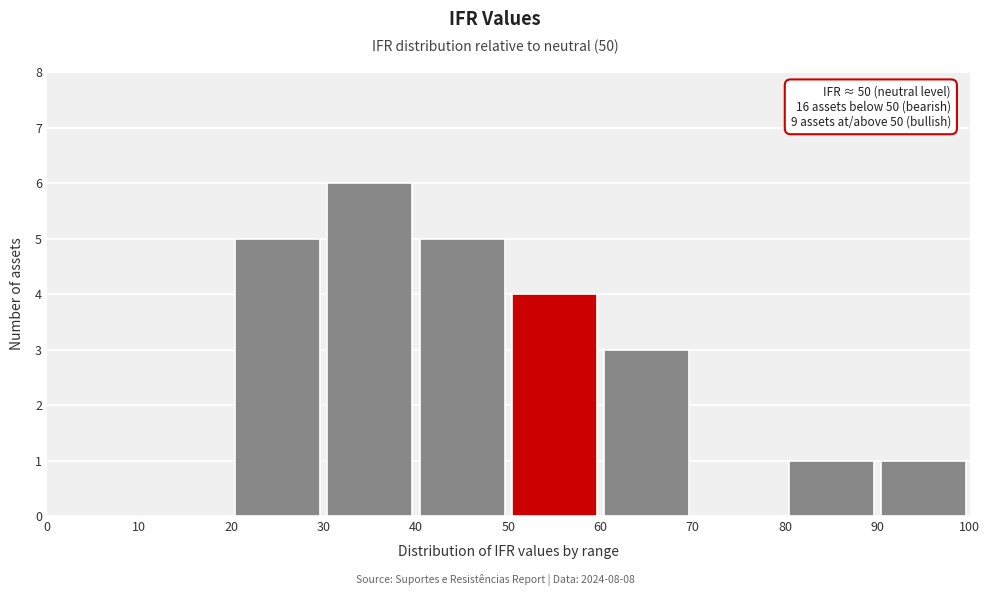

Over which range of the x-axis is the bar tallest?

30 to 40